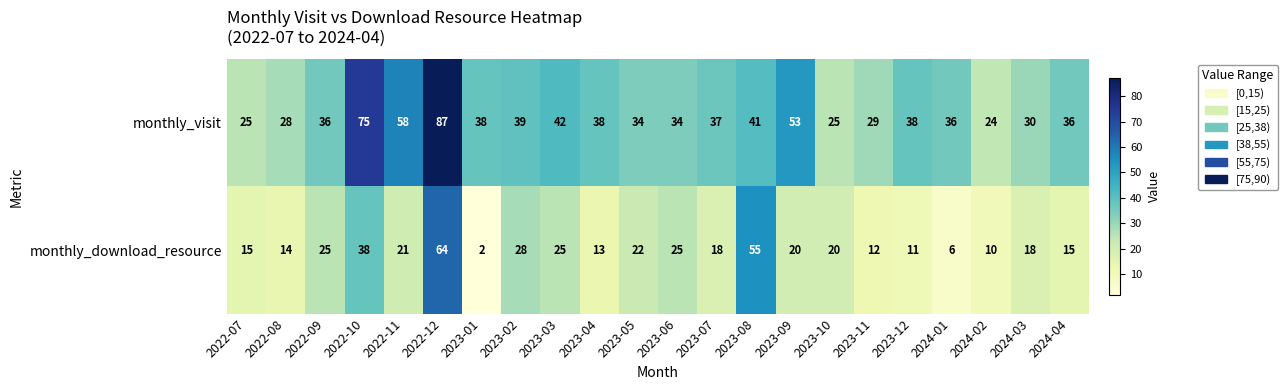

List the series in order of their overall mean, lowest first.

monthly_download_resource, monthly_visit